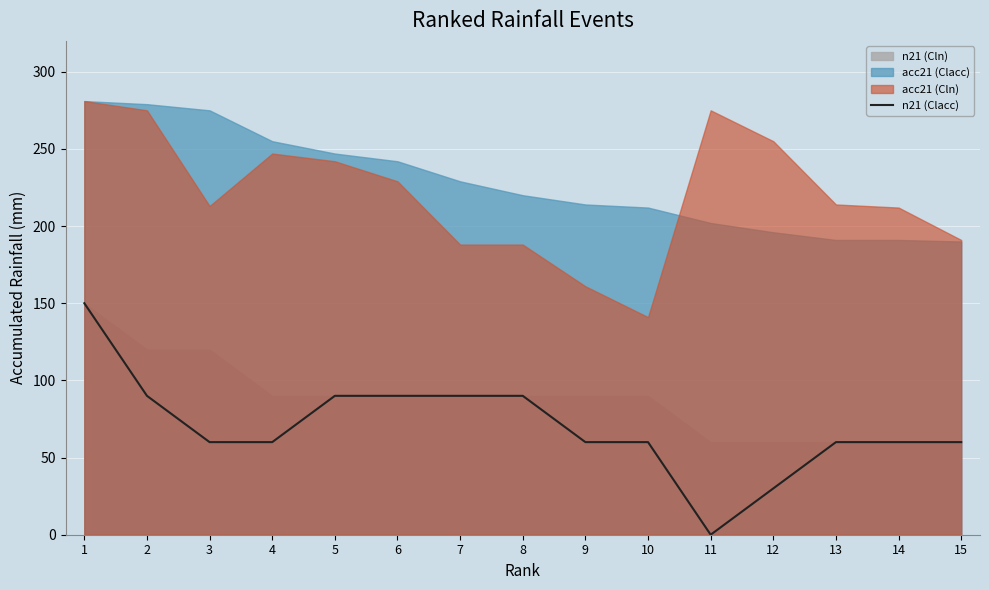

Is it true that n21 (Clacc) equals 0 at 11?

True